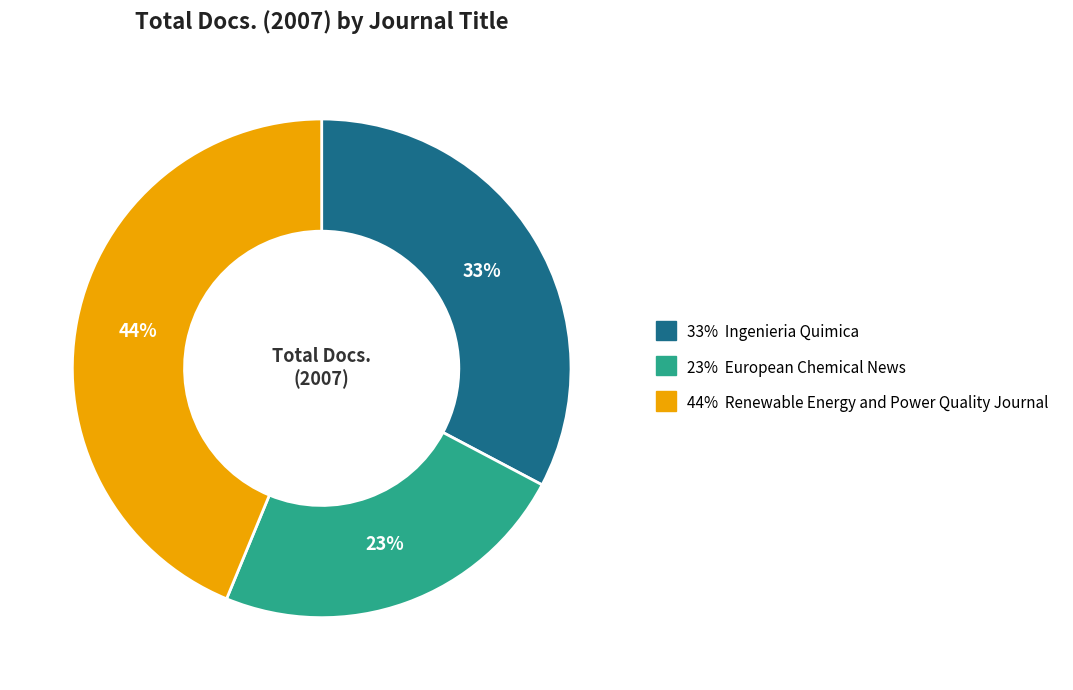

To the nearest percent, what is the average slice percentage?

33%